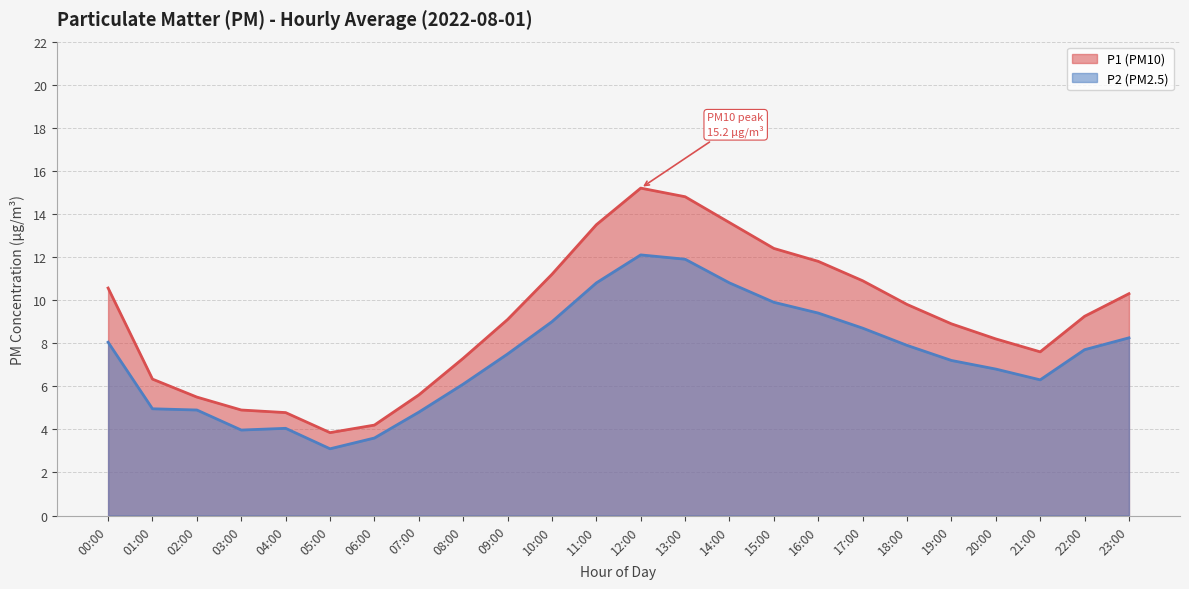

Between 04:00 and 20:00, which is larger?

20:00